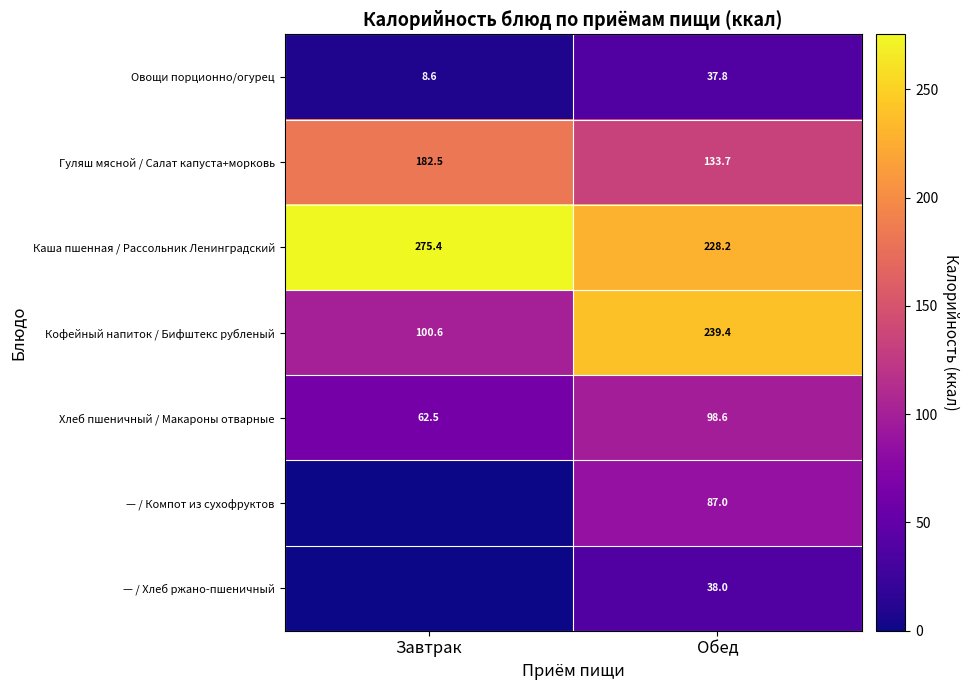

What is the difference between the Хлеб пшеничный / Макароны отварные values at Обед and Завтрак?

36.1